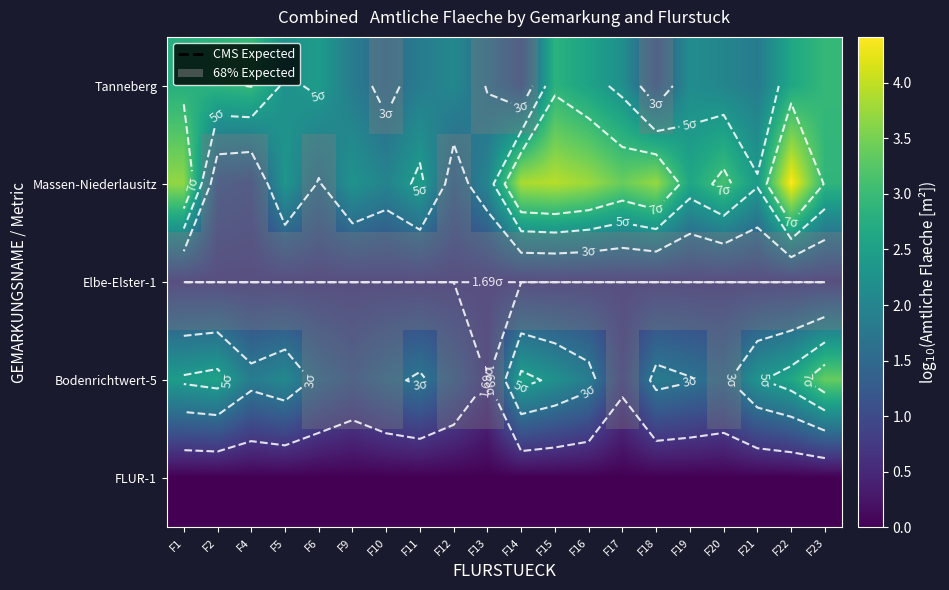

Is it true that Elbe-Elster-1 equals 1.2 at F11?

False